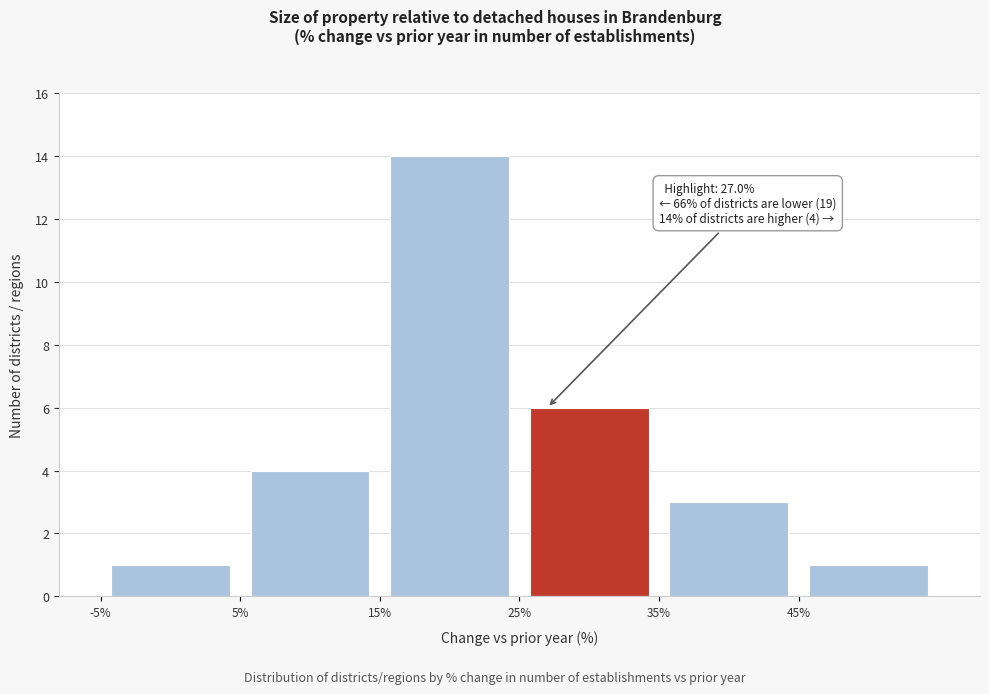

Over which range of the x-axis is the bar tallest?

15 to 25